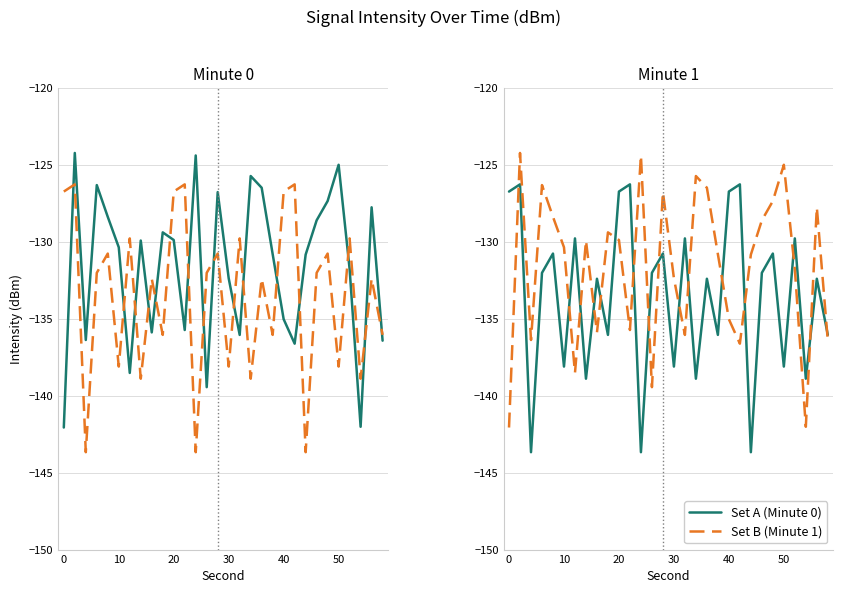

What are all the series names shown in the legend?

Set A (Minute 0), Set B (Minute 1)